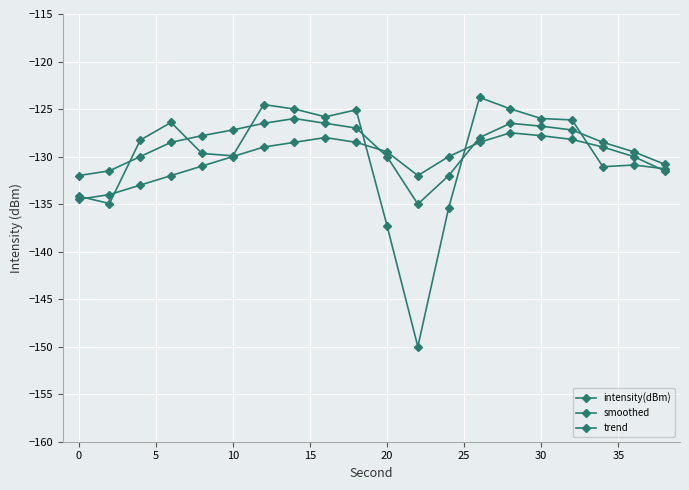

Which series ends up on top after the final intersection of intensity(dBm) and smoothed?

smoothed